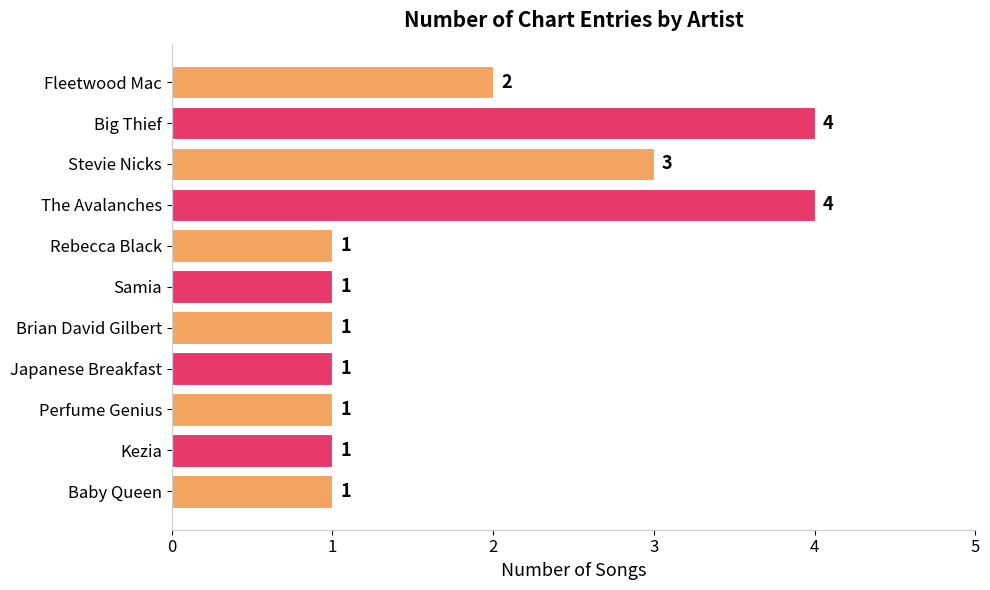

How many values are between 1 and 3?

9